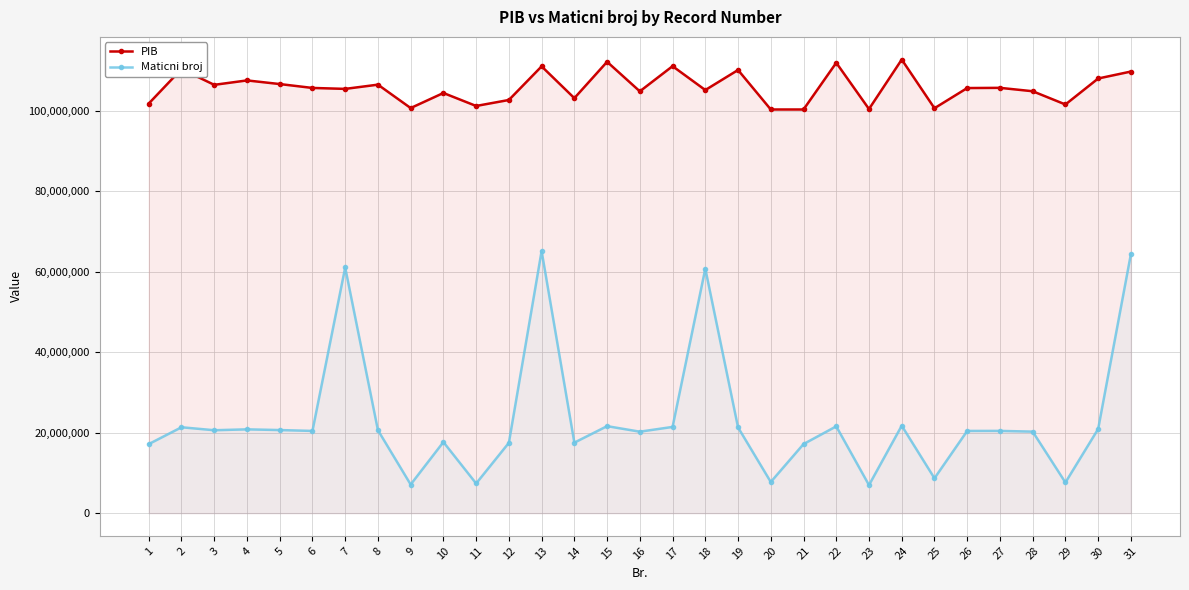

Is it true that PIB equals 177025579 at 25?

False